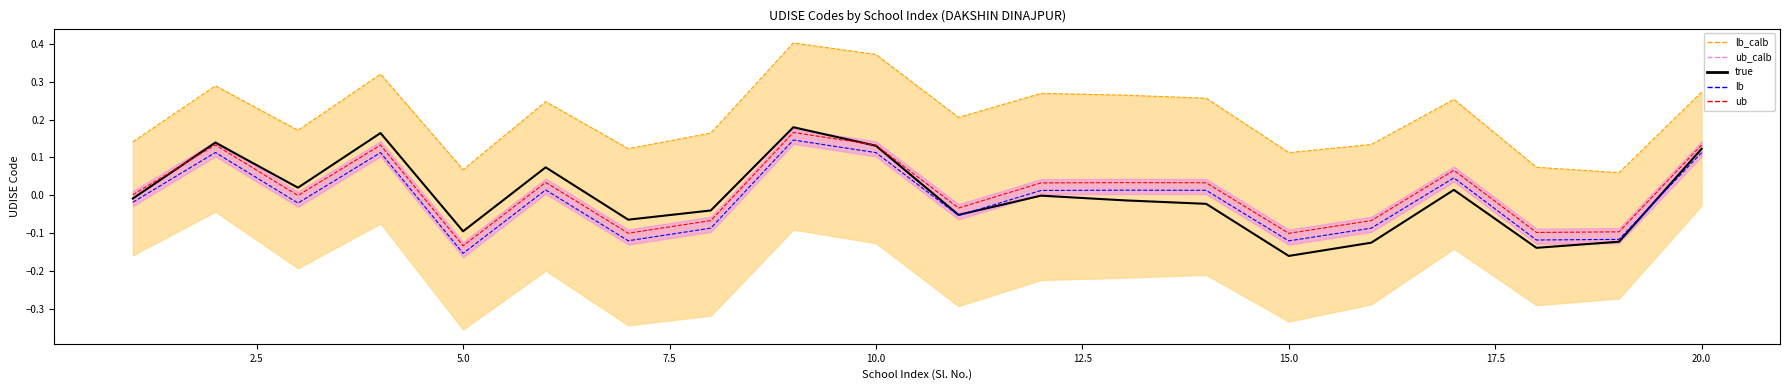

How many interior local peaks does the ub_calb series have?

6